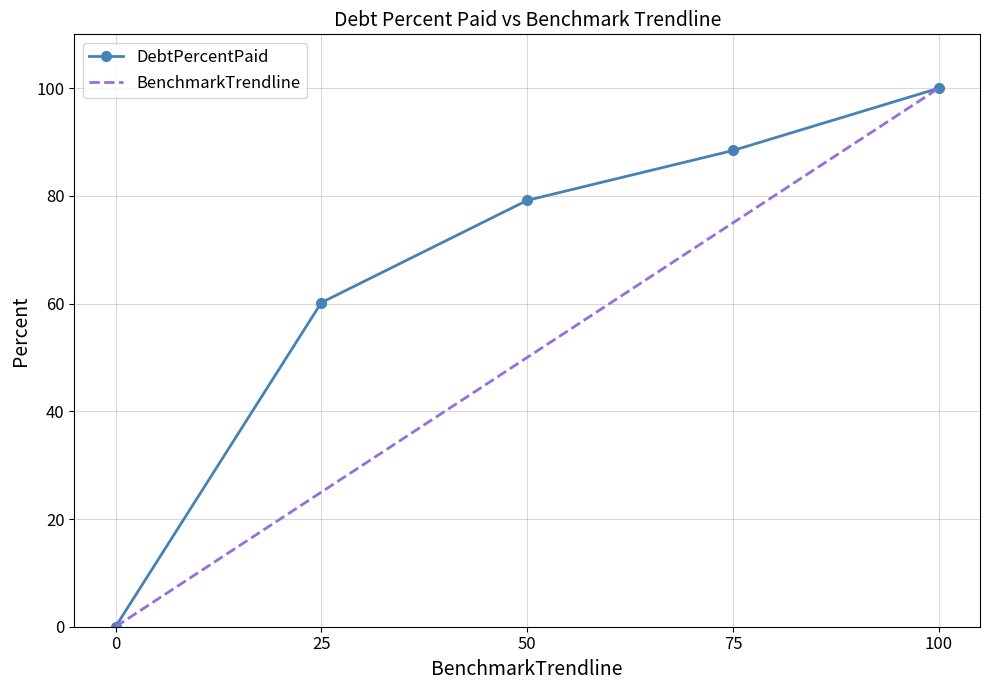

What is the sum of all DebtPercentPaid values?

327.8